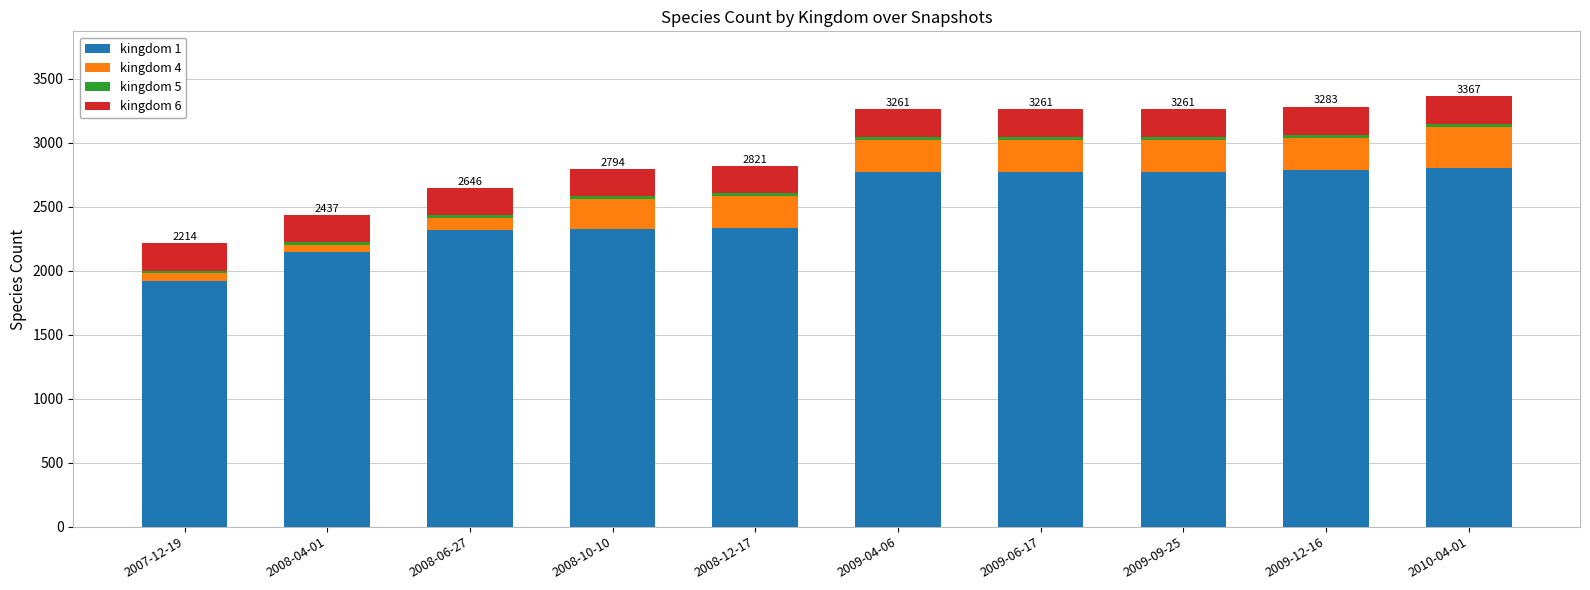

Which category has the lowest value in the kingdom 1 series?

2007-12-19